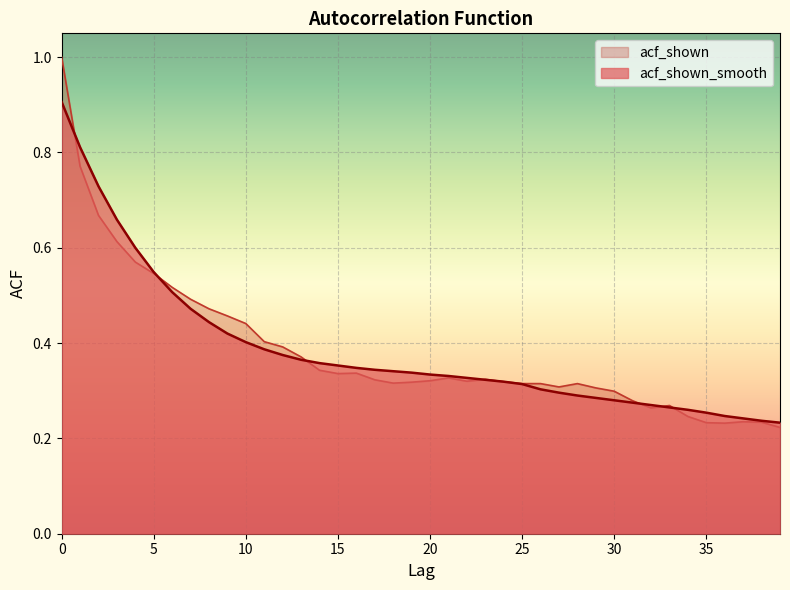

List the labels in order of acf_shown_smooth value, largest first.

0, 1, 2, 3, 4, 5, 6, 7, 8, 9, 10, 11, 12, 13, 14, 15, 16, 17, 18, 19, 20, 21, 22, 23, 24, 25, 26, 27, 28, 29, 30, 31, 32, 33, 34, 35, 36, 37, 38, 39